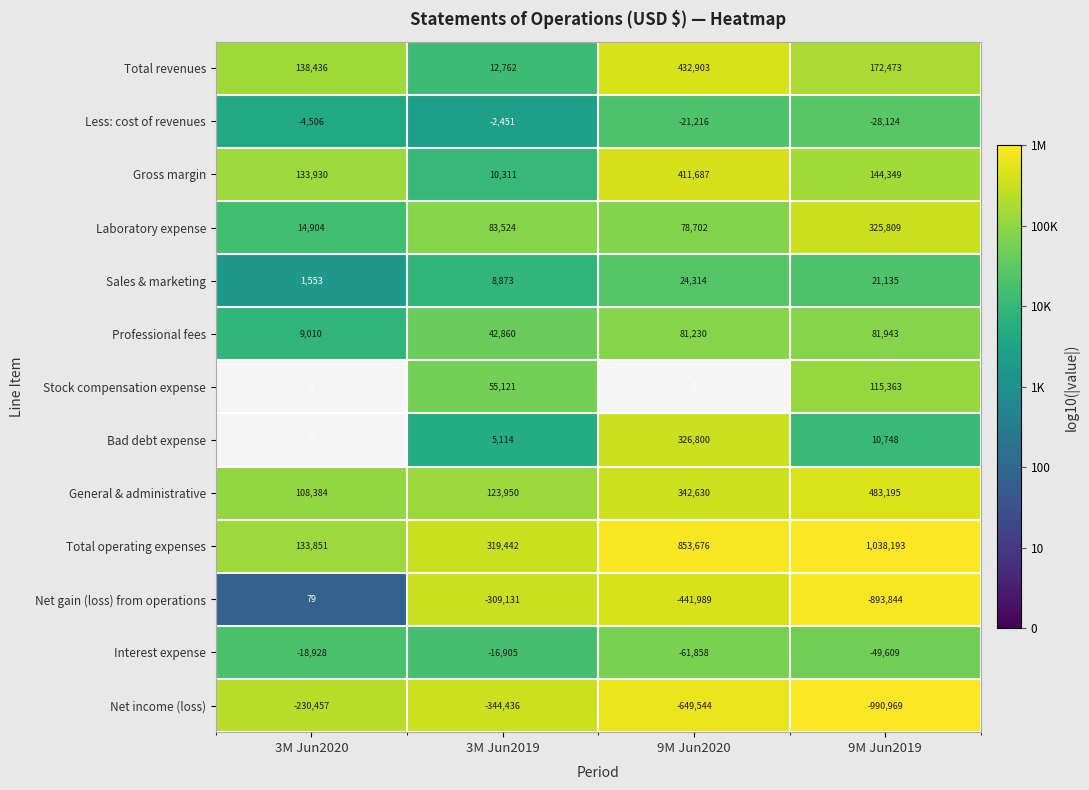

How many distinct data groups are displayed?

13